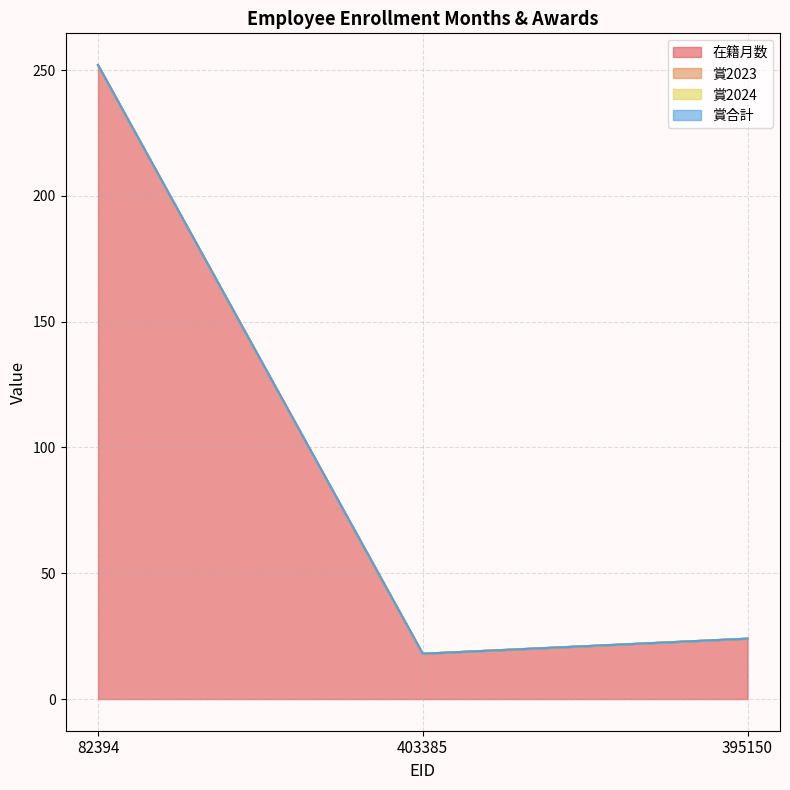

Is the value of 賞2024 at 82394 greater than the value of 賞合計 at 395150?

No